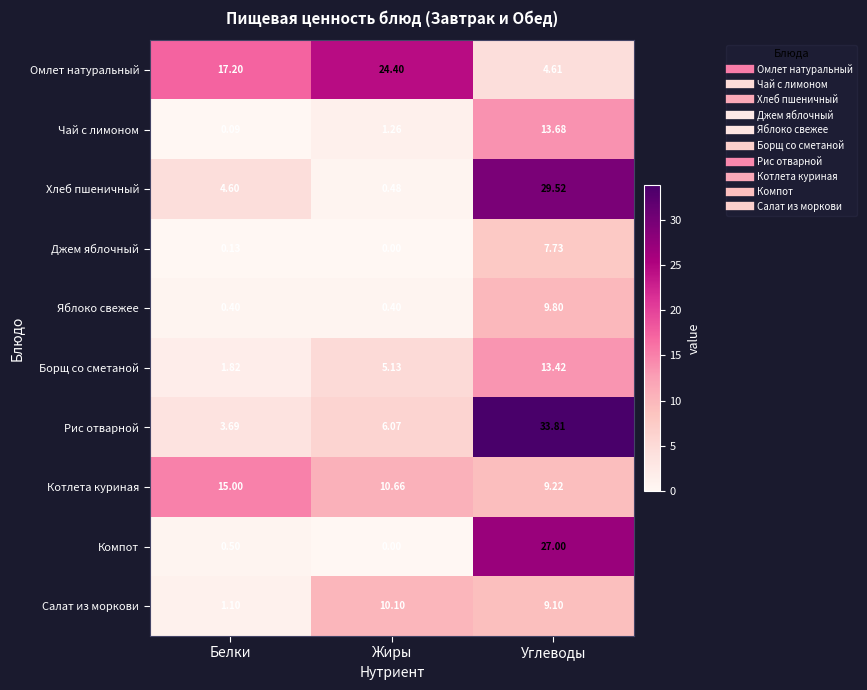

At which label does Салат из моркови first exceed 9?

Жиры